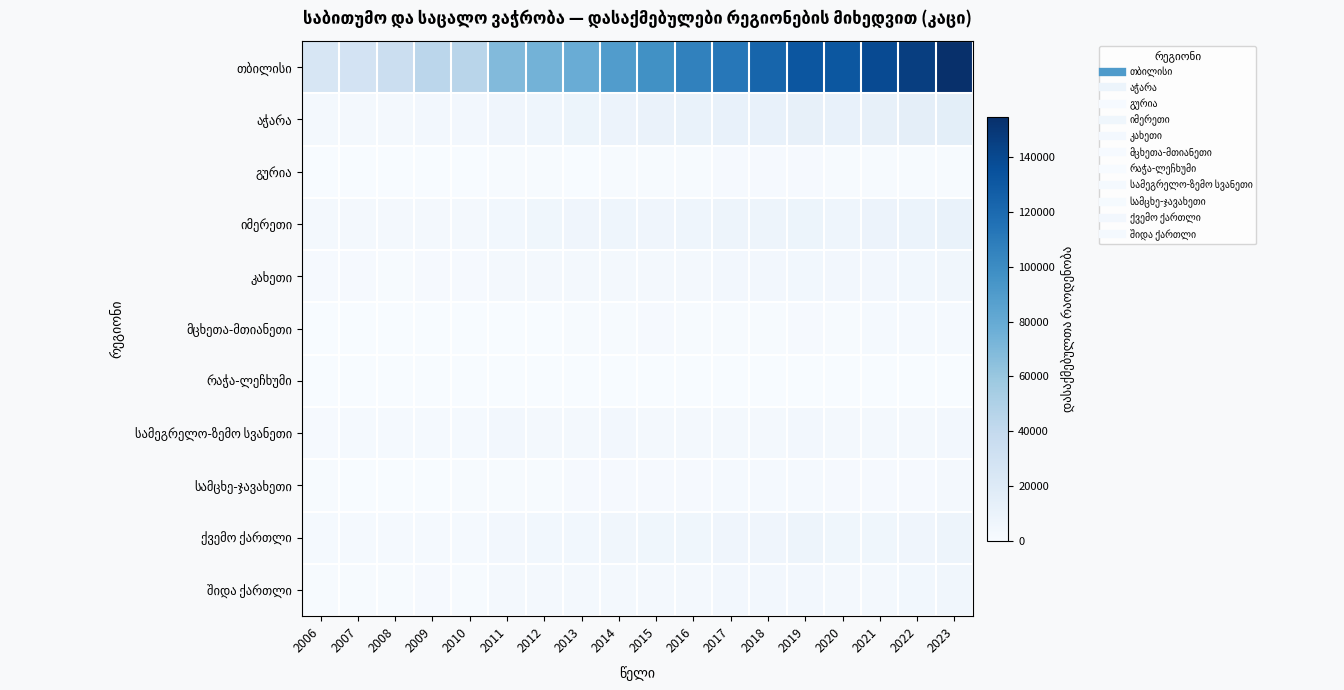

Which series has the largest range (max minus min)?

თბილისი